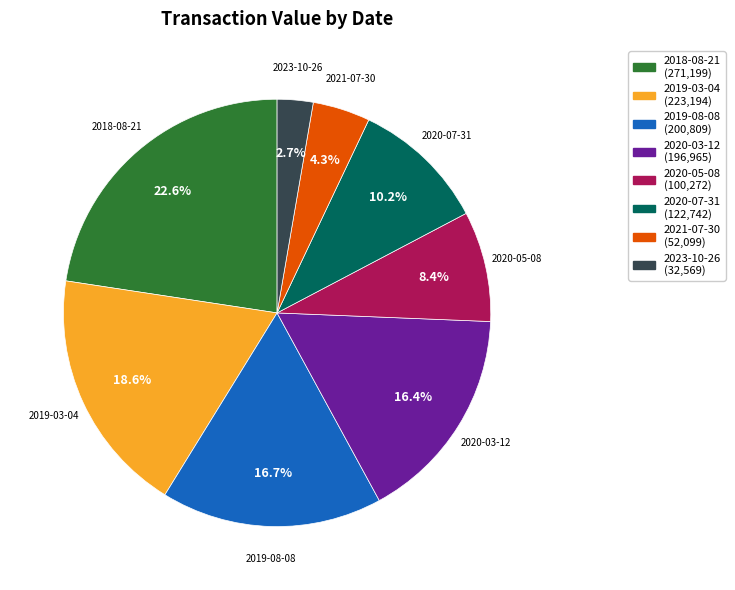

True or false: 2018-08-21 accounts for 23% of the total.

True